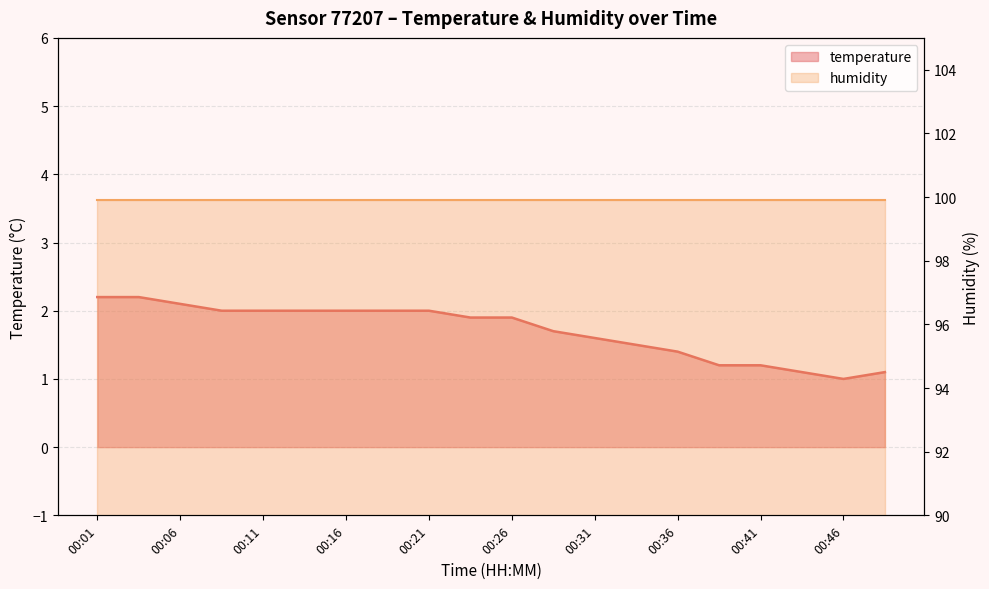

Count the number of values greater than 1.

19